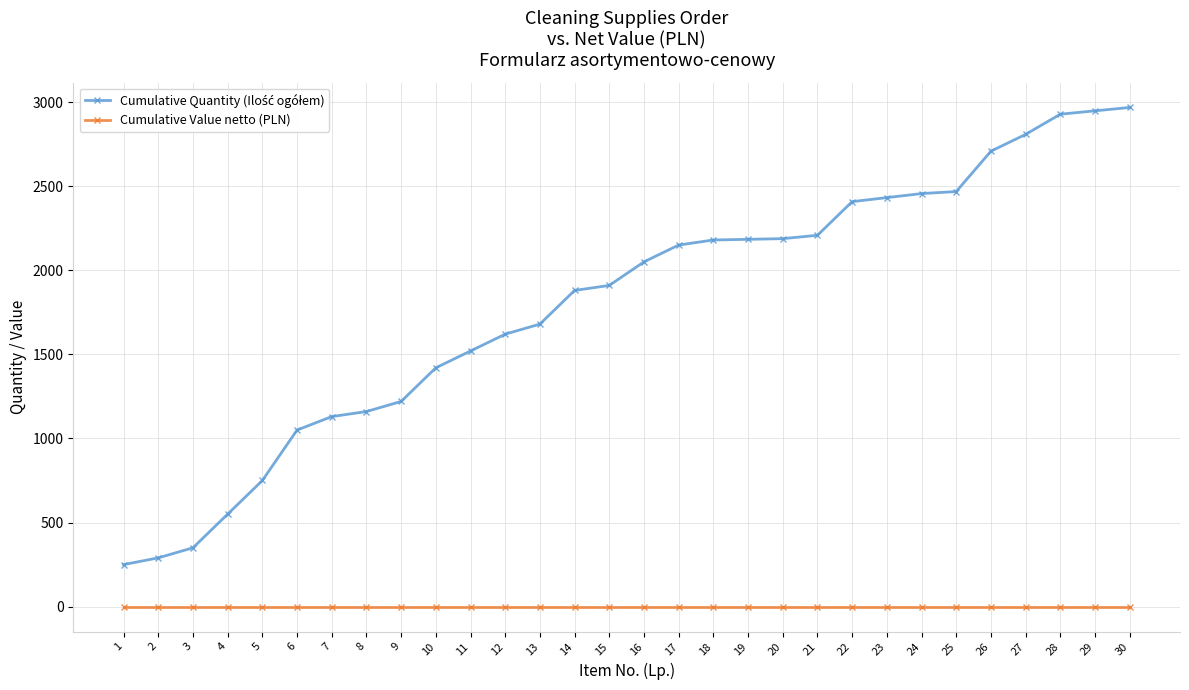

What is the greatest value displayed?

2968